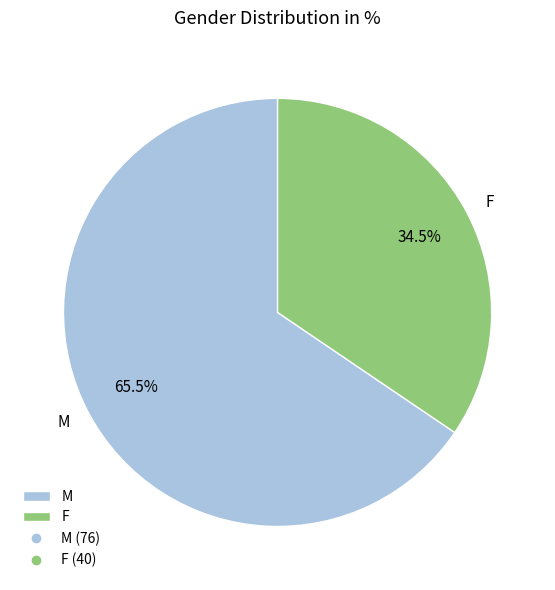

What percentage do M and F together represent?

100.0%